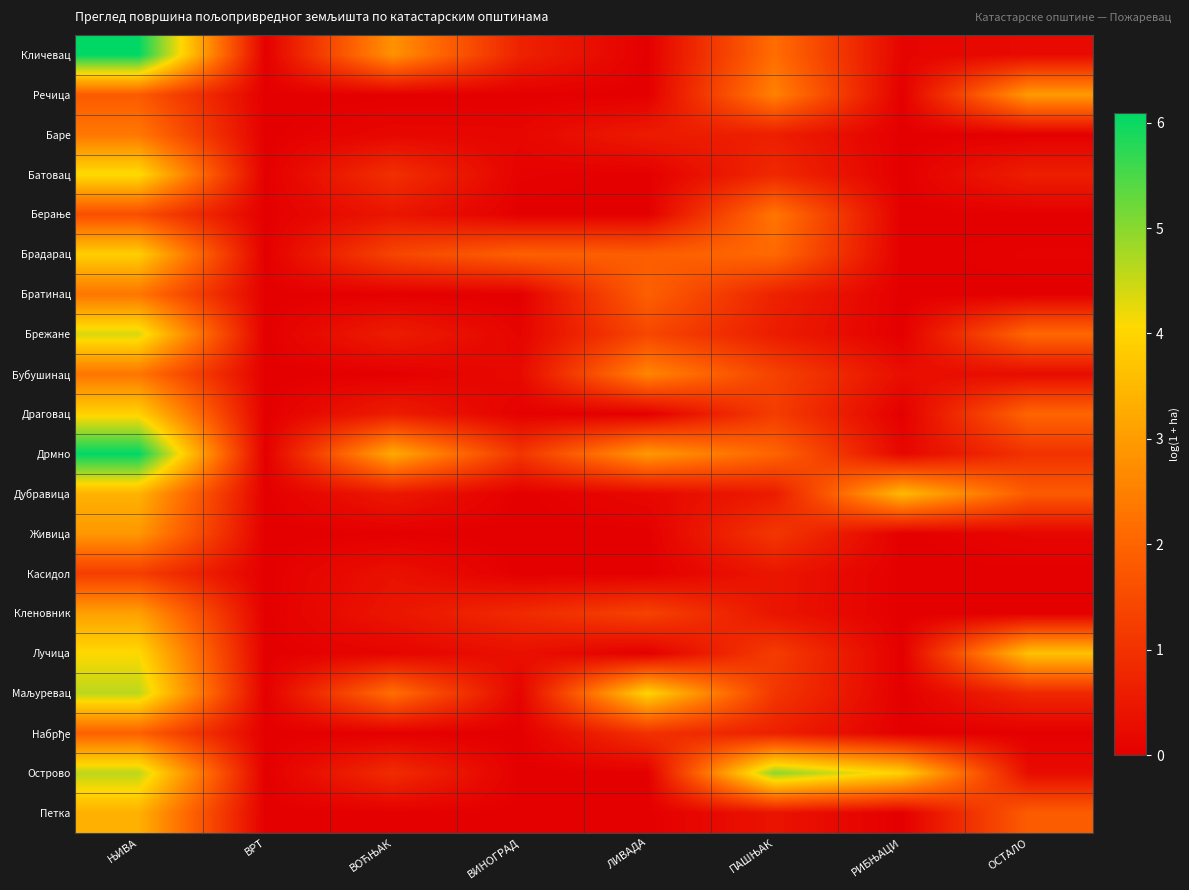

What is the greatest value displayed?

6.1